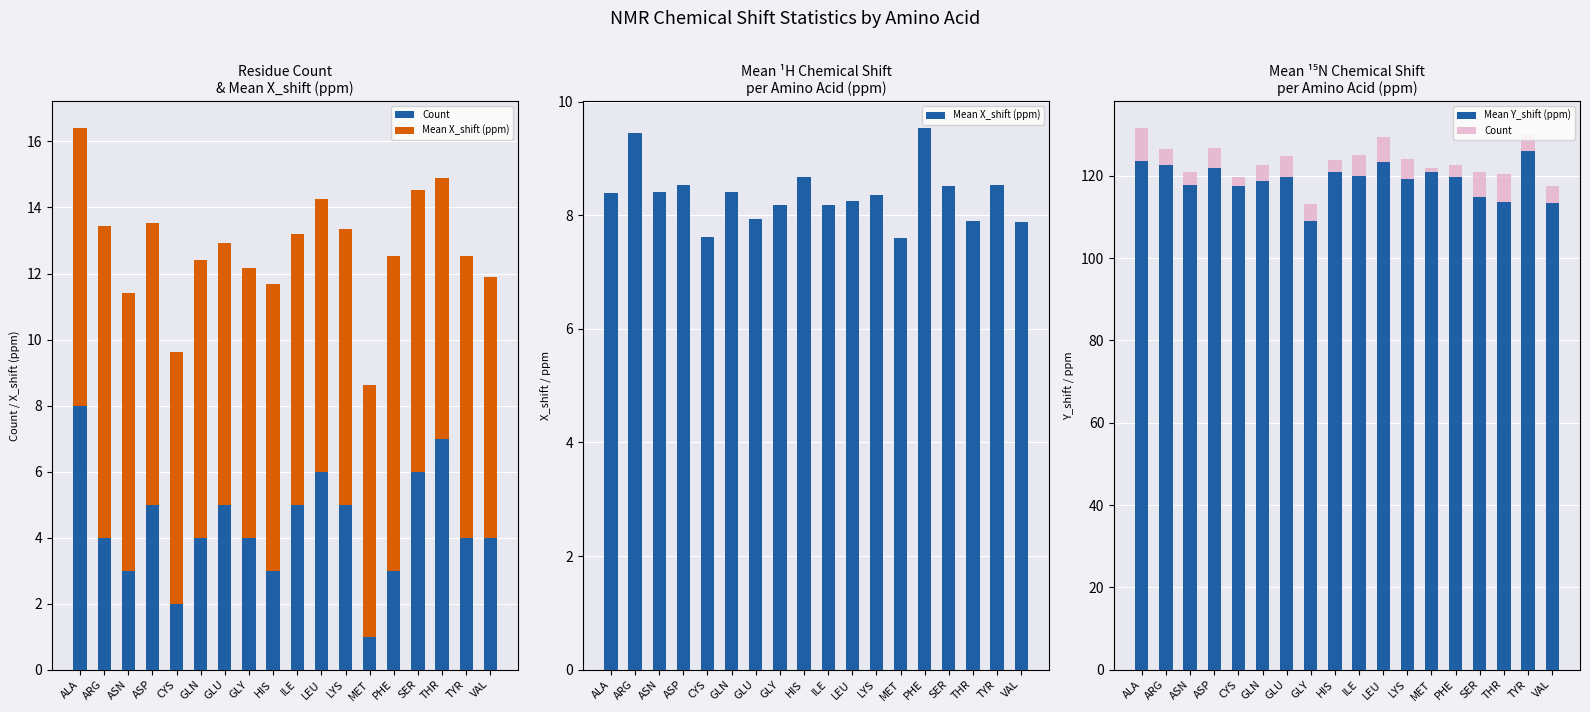

The Count series shows 7.8 at GLU. True or false?

False